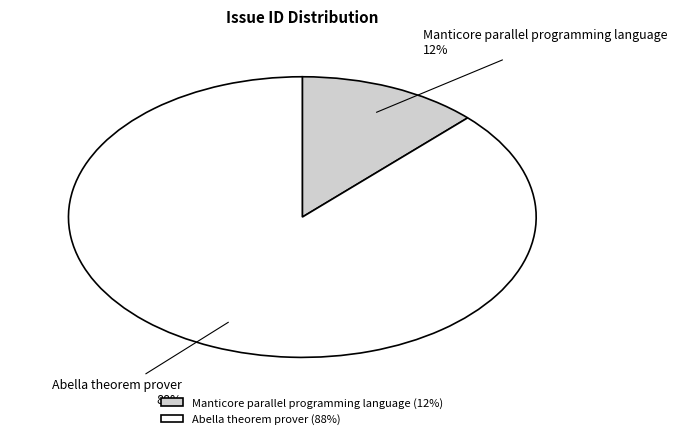

Which has a higher value, Manticore parallel programming language or Abella theorem prover?

Abella theorem prover